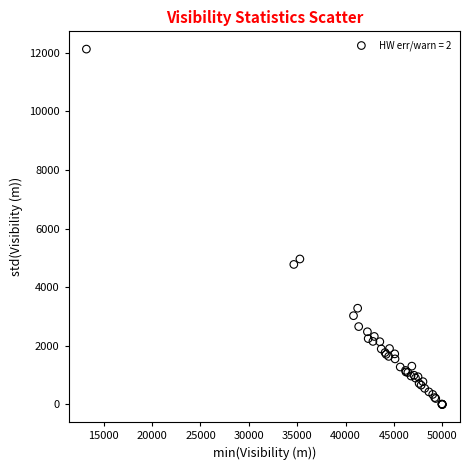

What Y value in the scatter plot is closest to 6061?

4961